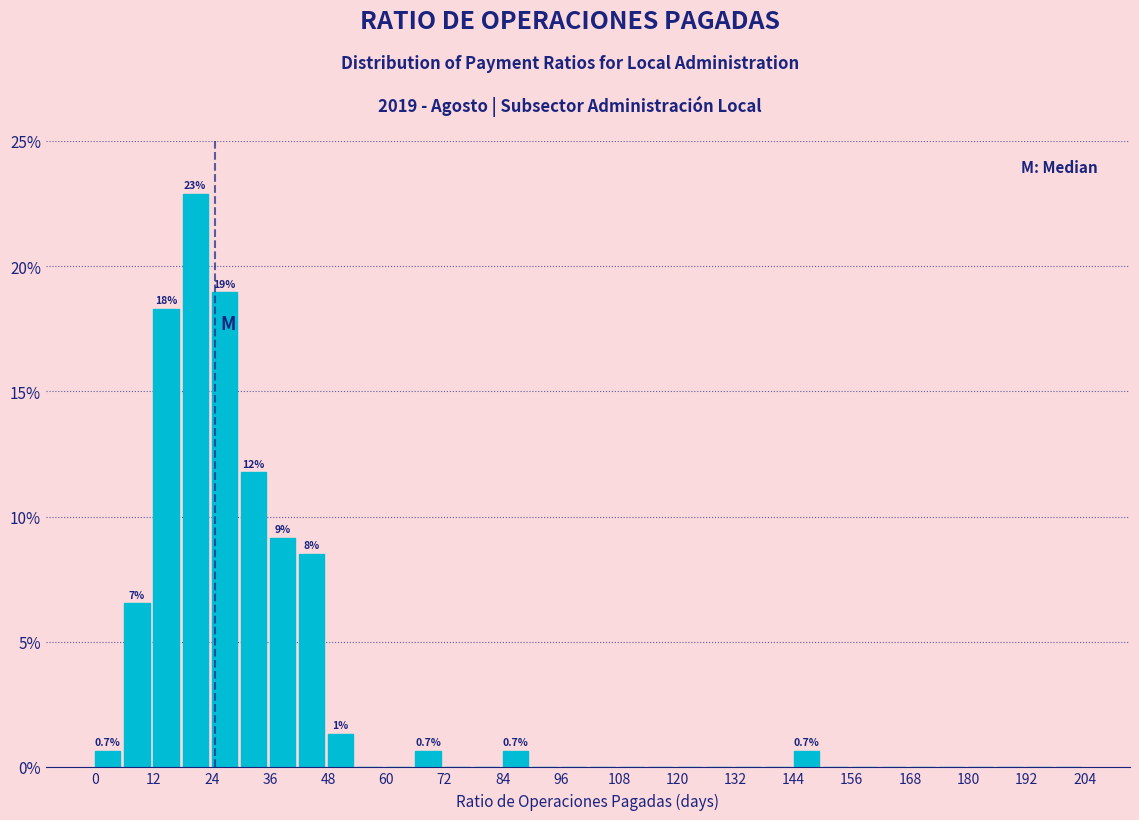

Read against the x-axis, roughly where is the centre of the tallest bar?

20